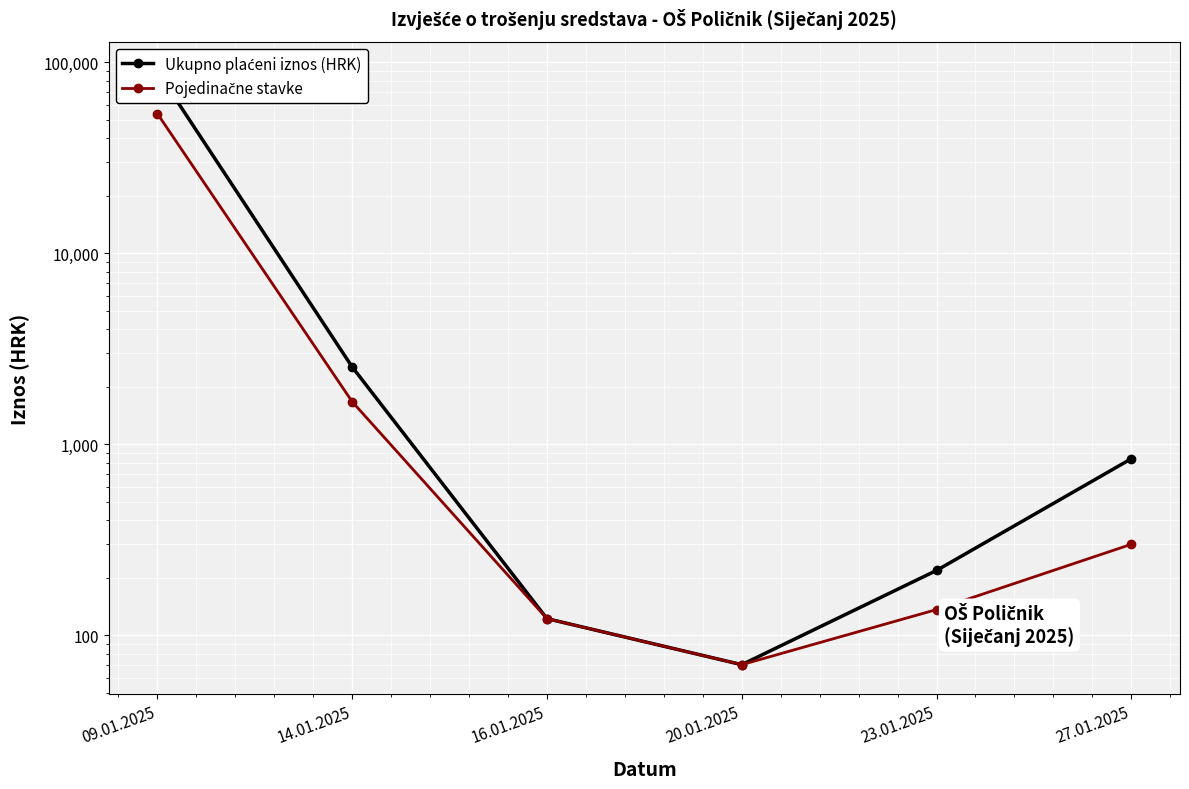

What is the sum of the Ukupno plaćeni iznos (HRK) values at 20.01.2025 and 27.01.2025?

911.7